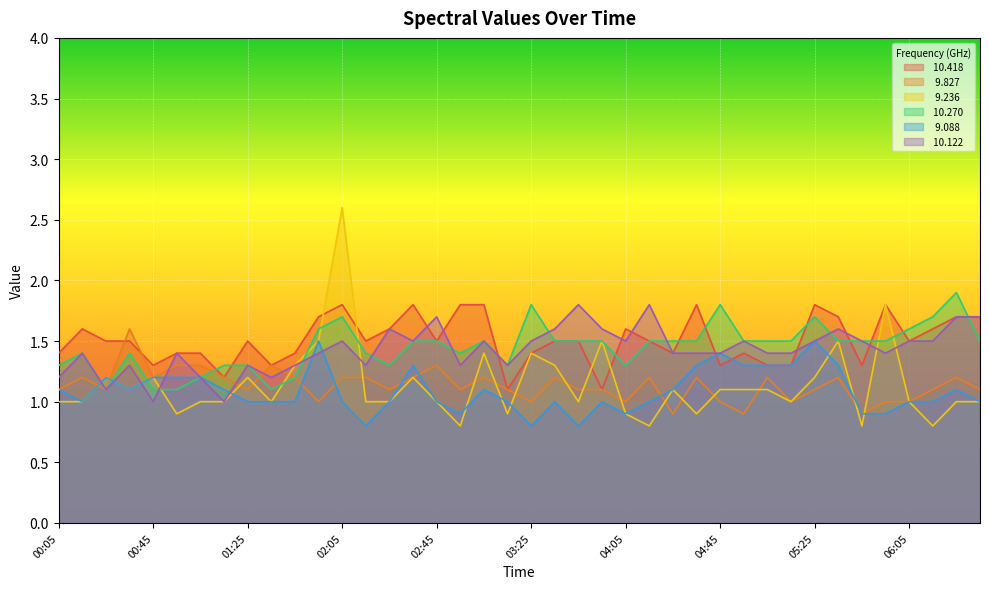

Rank the series by their maximum value, from lowest to highest.

  9.088,   9.827,  10.418,  10.122,  10.270,   9.236